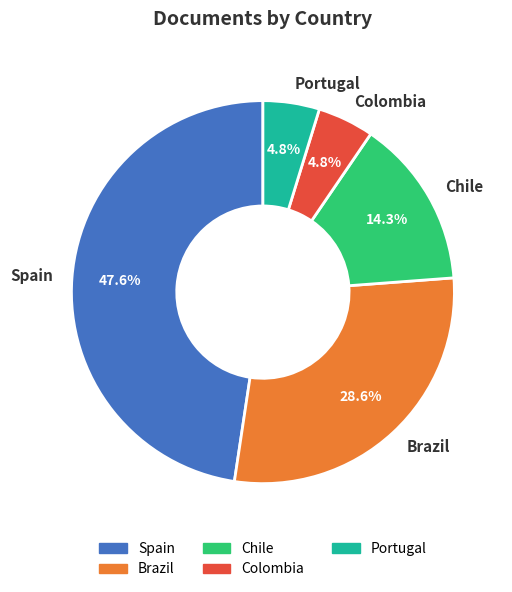

Which slice is the largest?

Spain